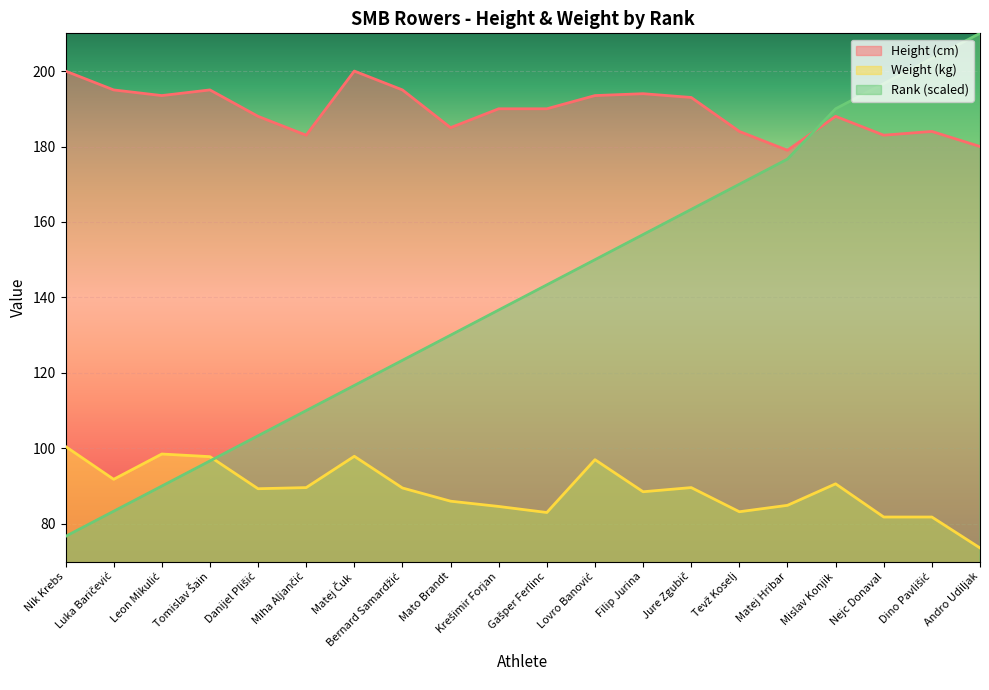

Rank the series at Danijel Plišić from lowest to highest value.

Weight (kg), Rank, Height (cm)